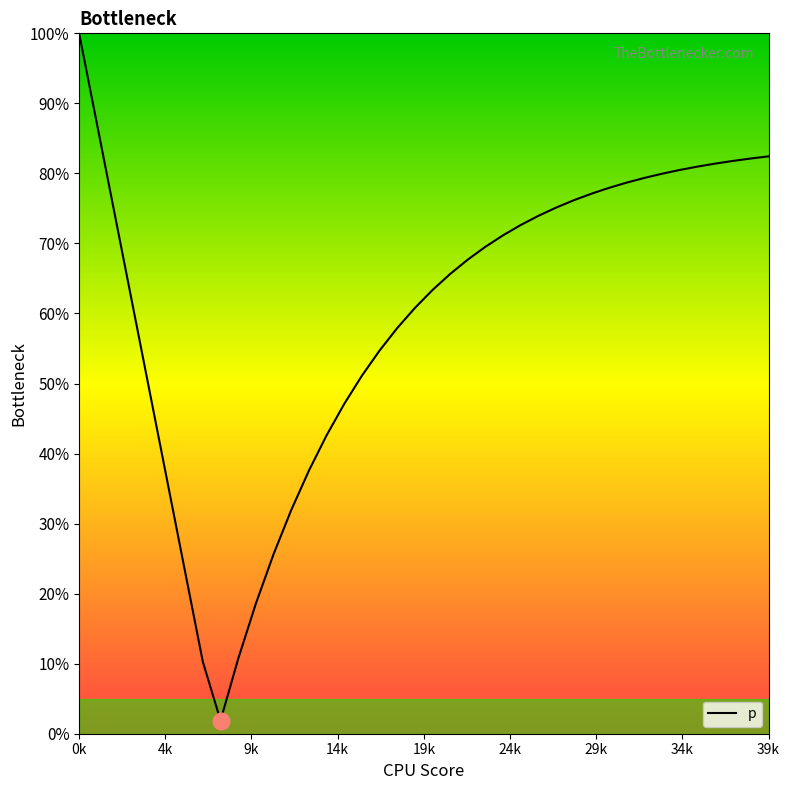

What is the difference between the maximum and minimum values?

98.1